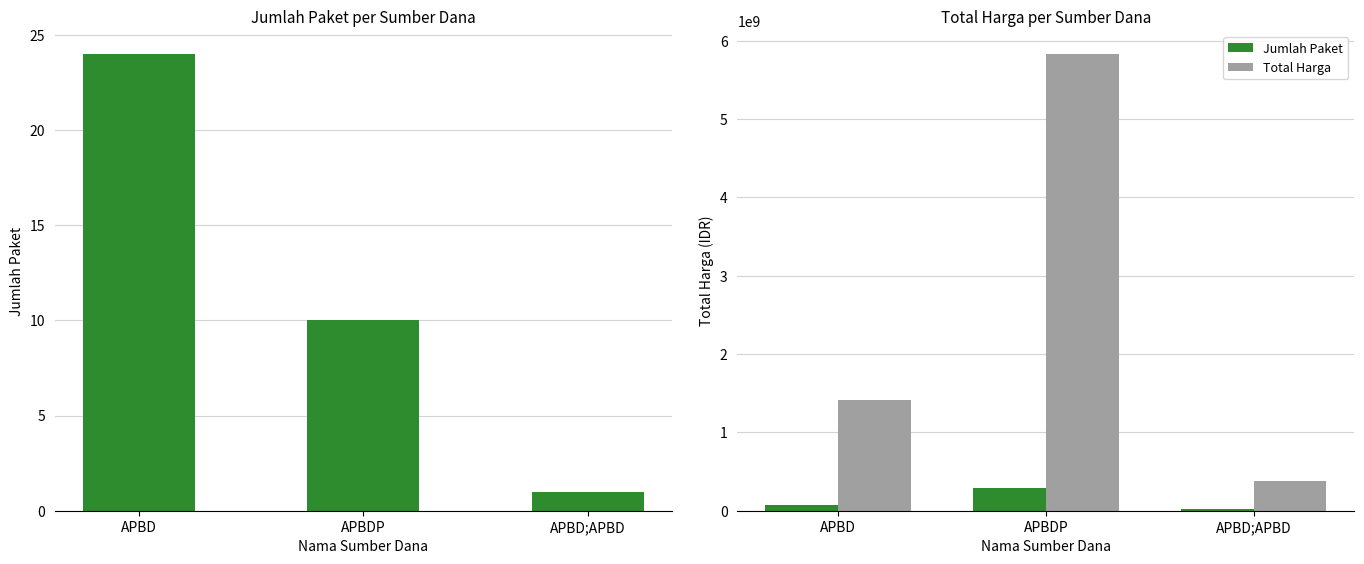

List the series in order of their overall mean, lowest first.

Jumlah Paket, Total Harga